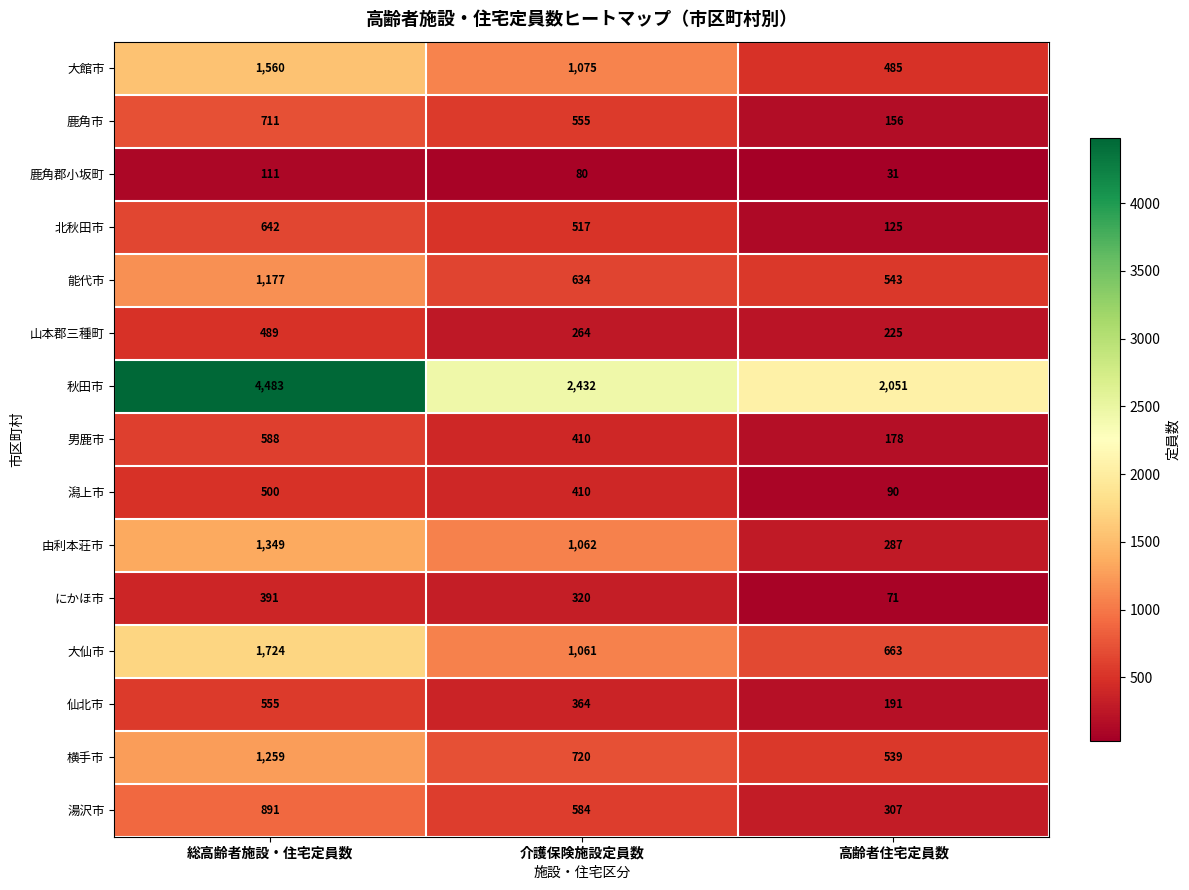

What is the average value of the 潟上市 series?

333